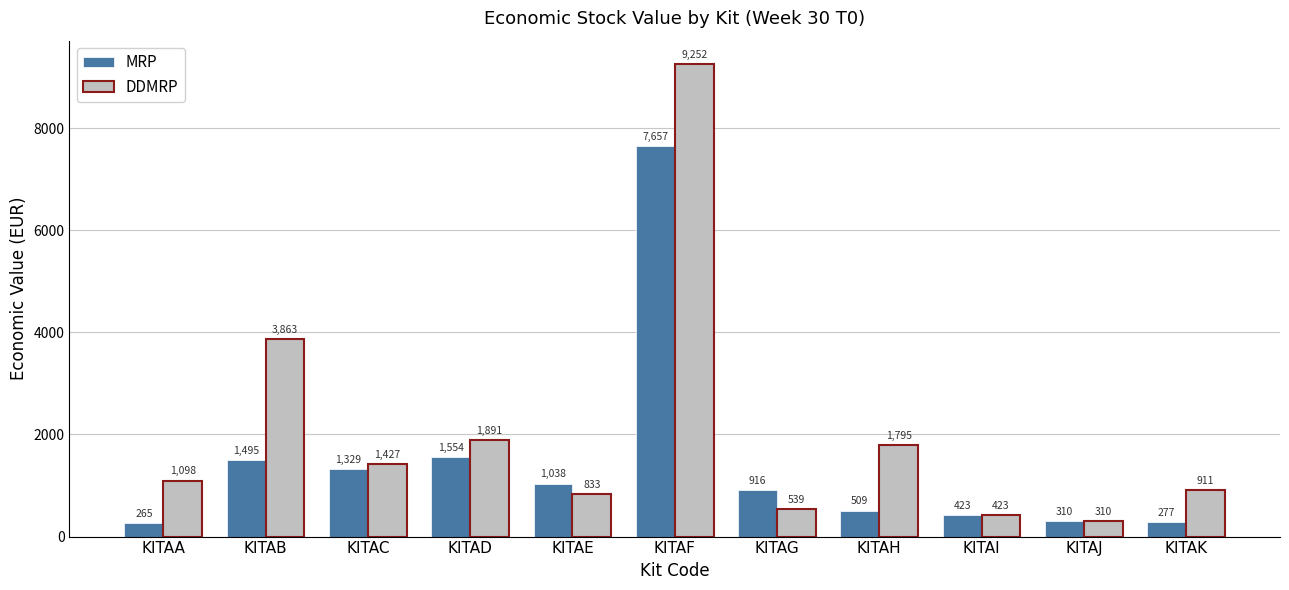

How many bars are there in each group?

2